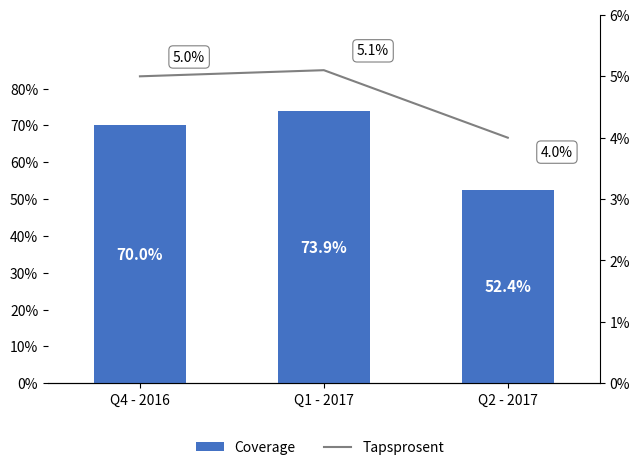

Which series has the largest total across all categories?

Coverage